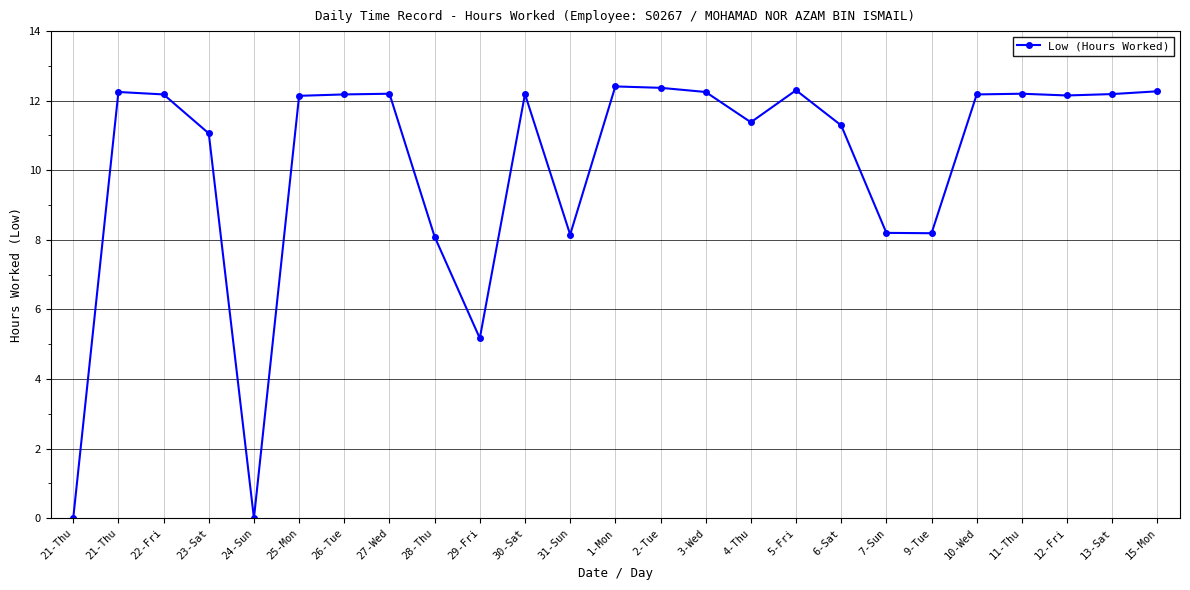

Count the number of categories in the chart.

25